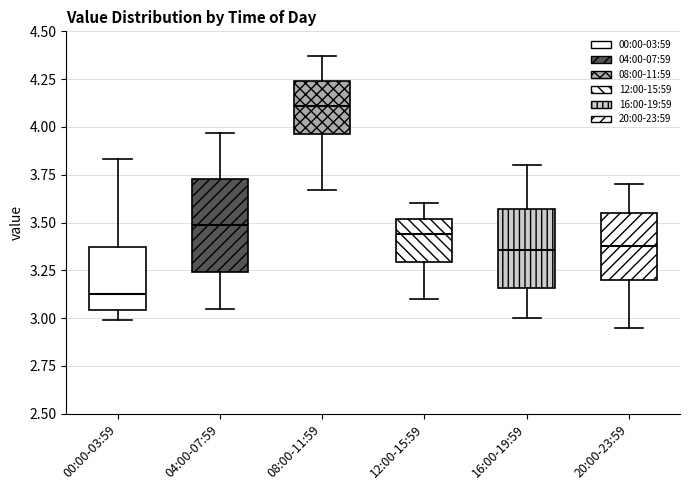

Comparing the boxes themselves (not the whiskers), which one is the tallest?

04:00-07:59